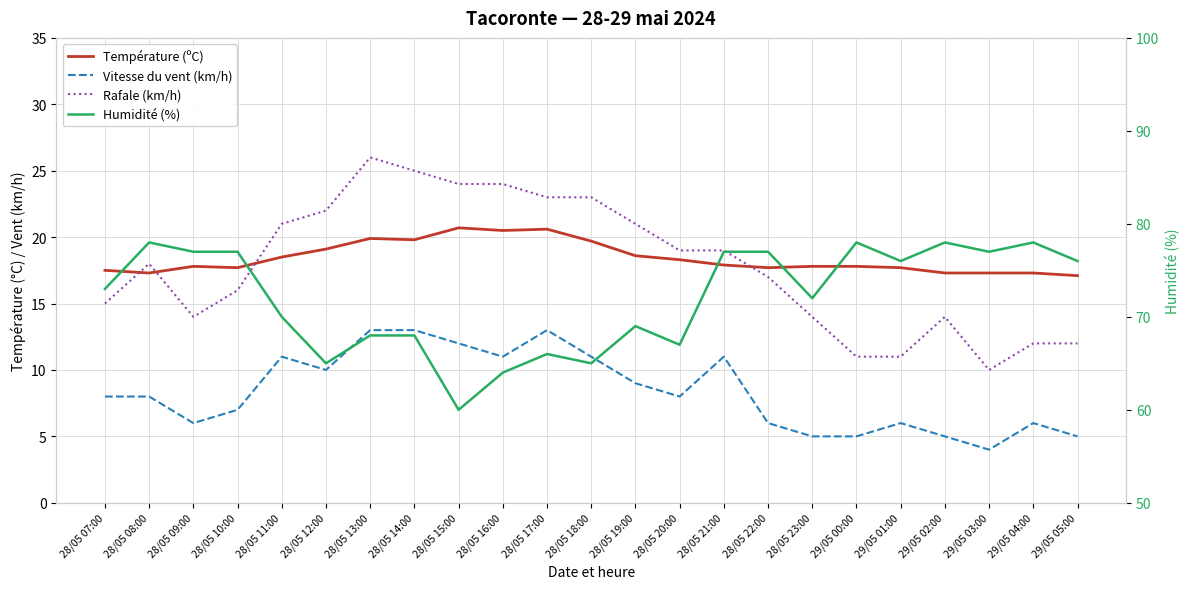

Reading left to right, what are all the values shown in this chart?

Température (ºC): 17.5	17.3	17.8	17.7	18.5	19.1	19.9	19.8	20.7	20.5	20.6	19.7	18.6	18.3	17.9	17.7	17.8	17.8	17.7	17.3	17.3	17.3	17.1
Vitesse du vent (km/h): 8.0	8.0	6.0	7.0	11.0	10.0	13.0	13.0	12.0	11.0	13.0	11.0	9.0	8.0	11.0	6.0	5.0	5.0	6.0	5.0	4.0	6.0	5.0
Rafale (km/h): 15.0	18.0	14.0	16.0	21.0	22.0	26.0	25.0	24.0	24.0	23.0	23.0	21.0	19.0	19.0	17.0	14.0	11.0	11.0	14.0	10.0	12.0	12.0
Humidité (%): 73.0	78.0	77.0	77.0	70.0	65.0	68.0	68.0	60.0	64.0	66.0	65.0	69.0	67.0	77.0	77.0	72.0	78.0	76.0	78.0	77.0	78.0	76.0